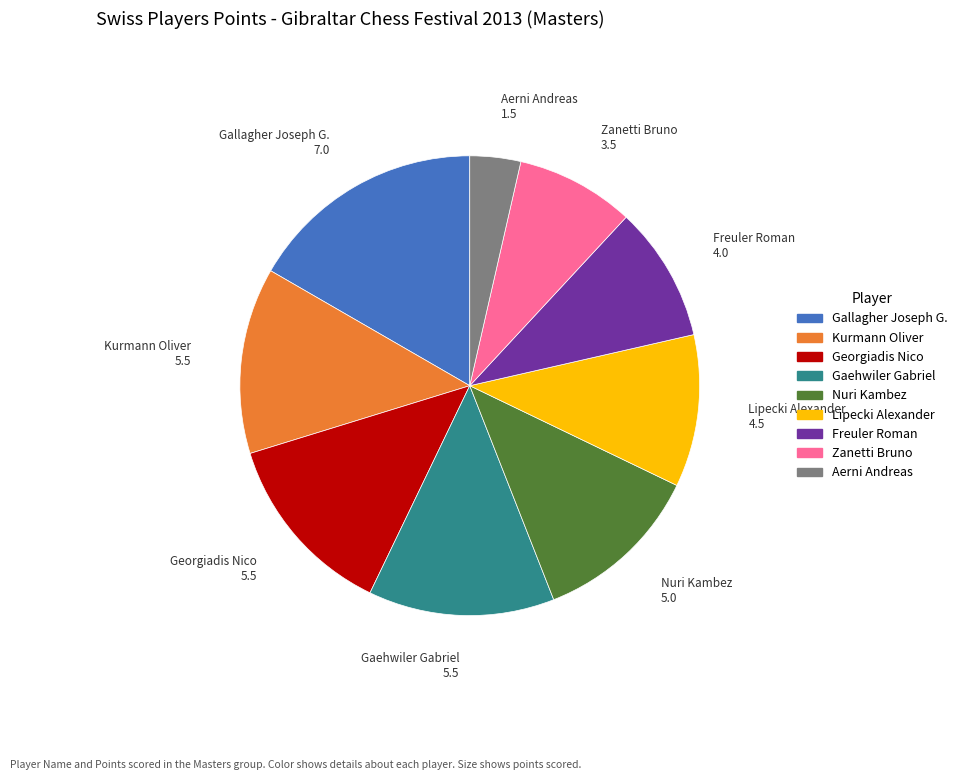

Does Zanetti Bruno represent more than half of the total?

No